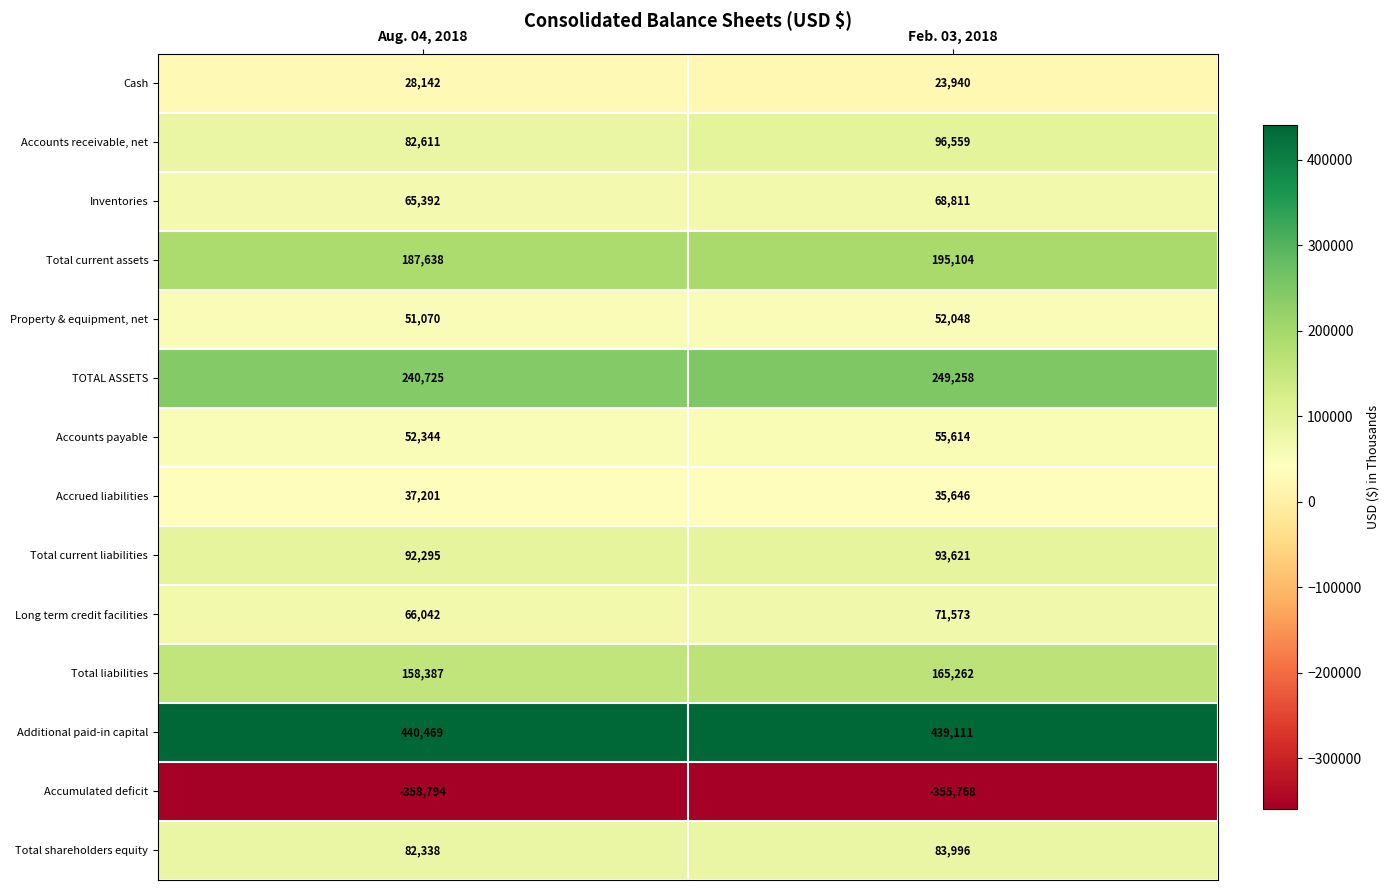

Which series has the widest spread of values?

Accounts receivable, net